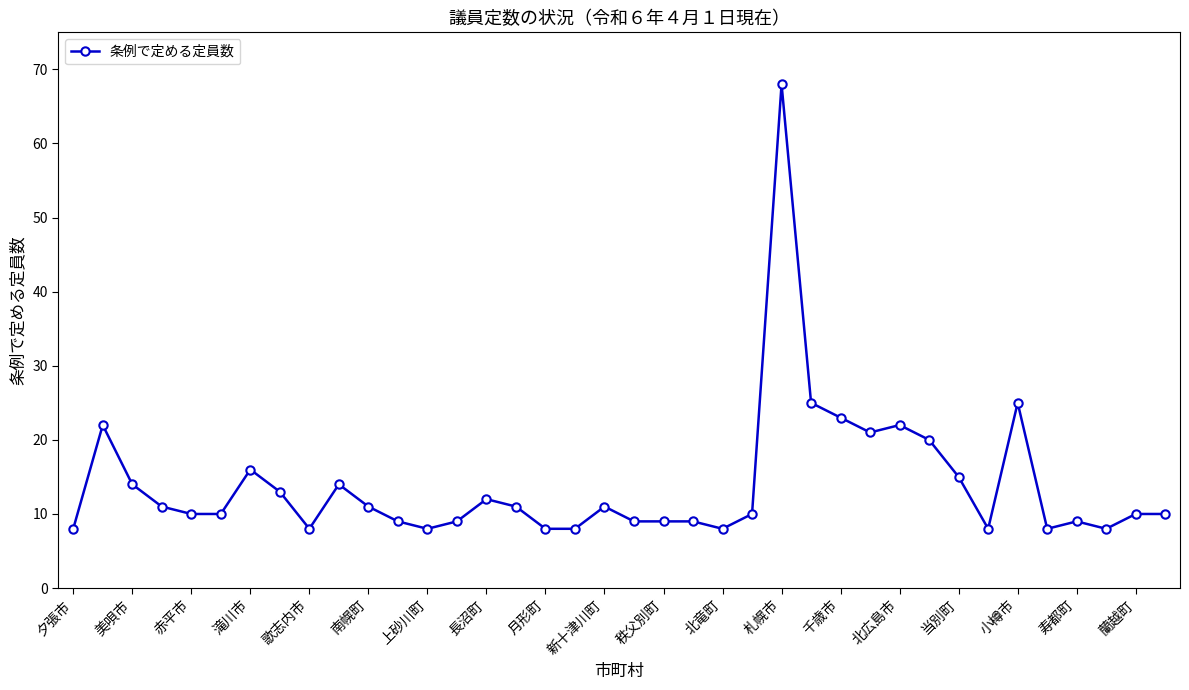

True or false: the data has more than 1 interior local peaks.

True